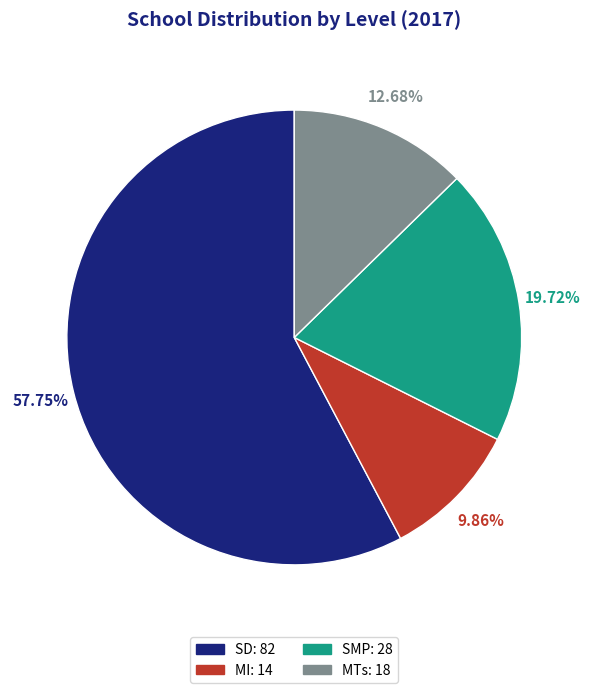

Does SD account for over 50% of the chart?

Yes